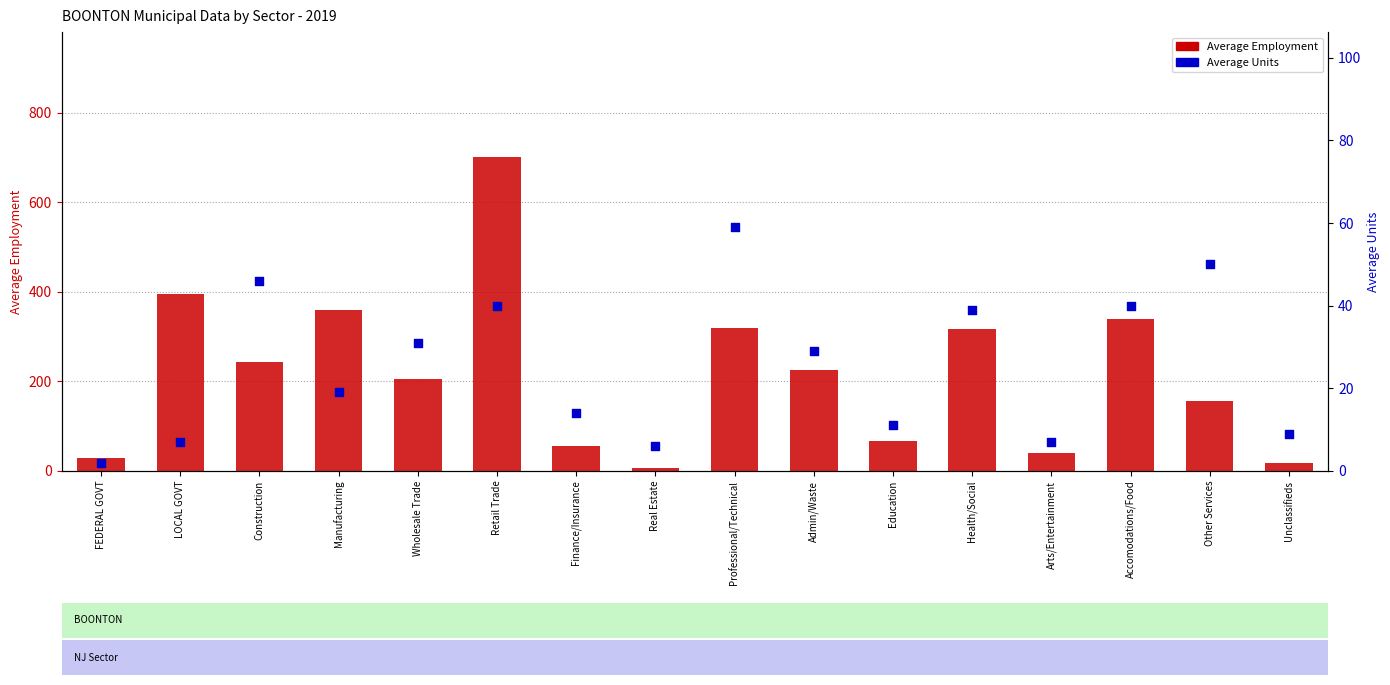

Which series has the largest total across all categories?

Average Employment